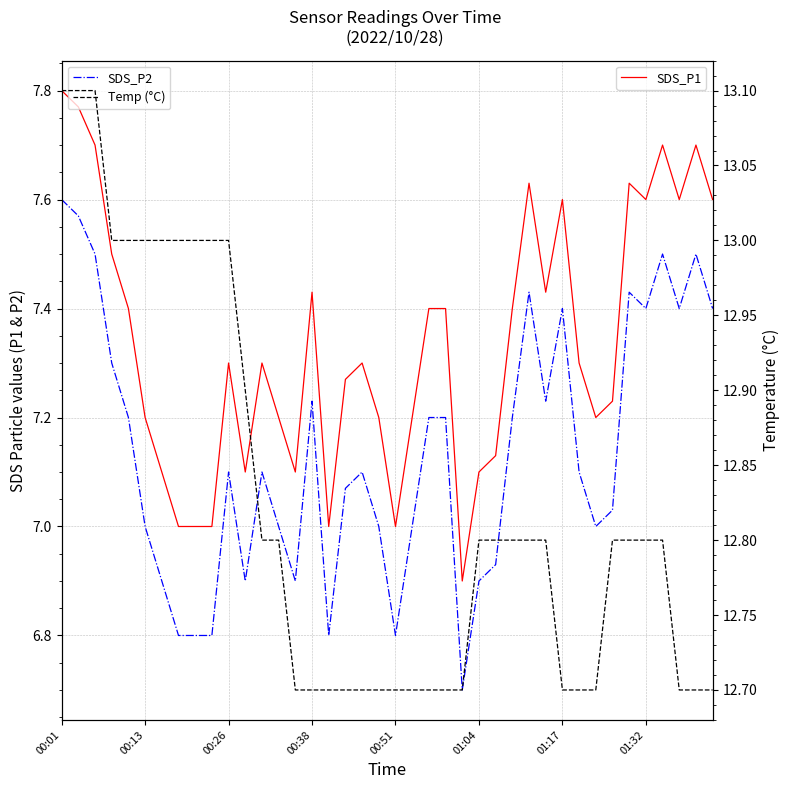

What is the label of the 1st point from the left?

00:01